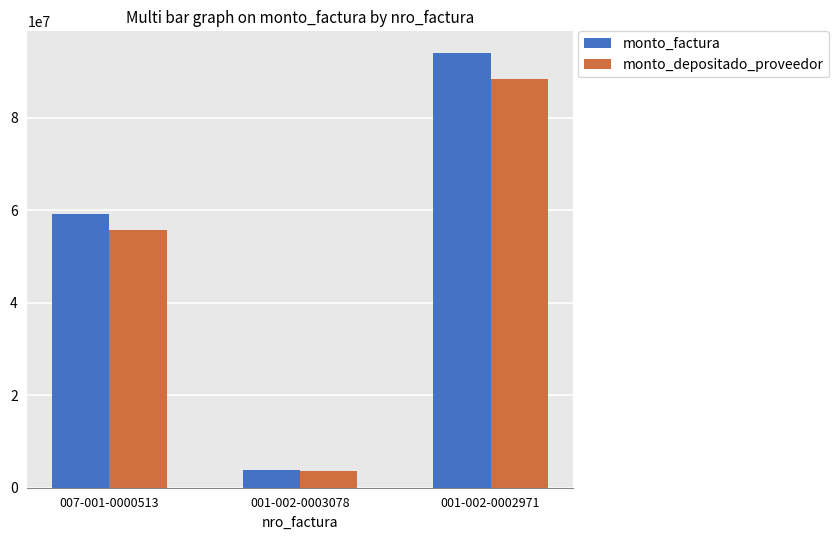

Rank the series by their maximum value, from highest to lowest.

monto_factura, monto_depositado_proveedor